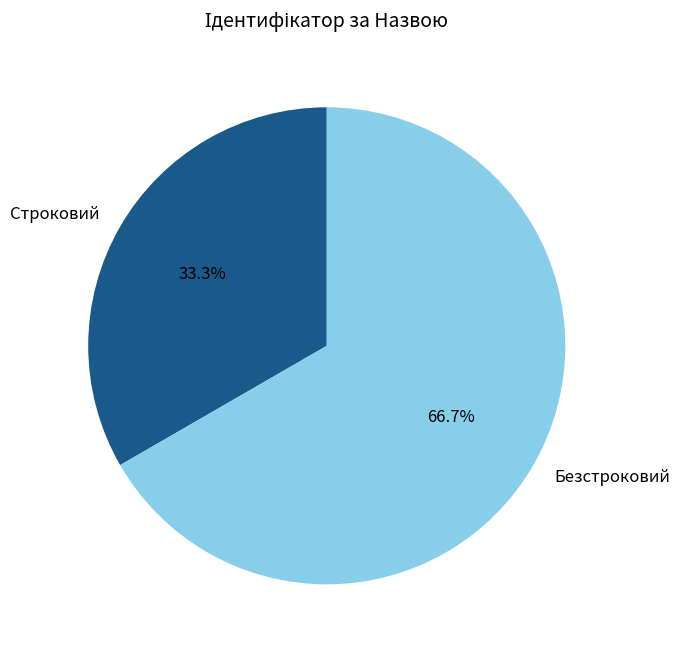

Does Безстроковий account for over 50% of the chart?

Yes